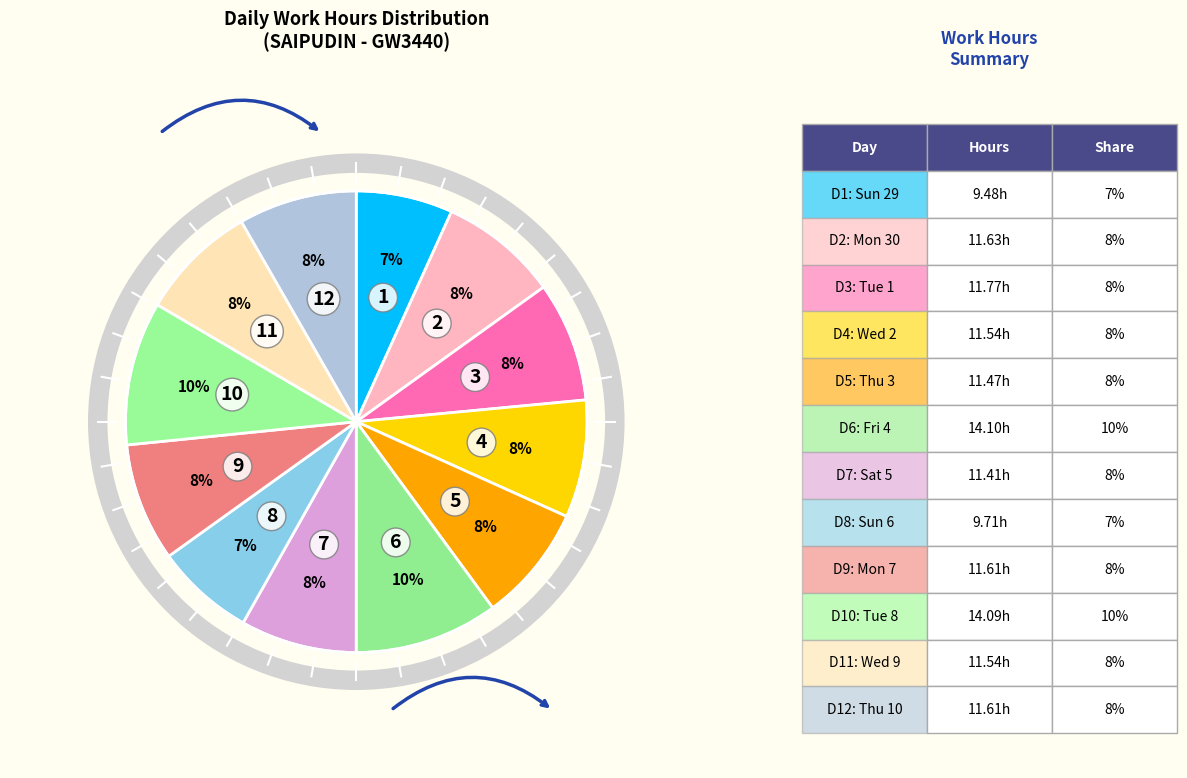

How many segments does this pie chart have?

12